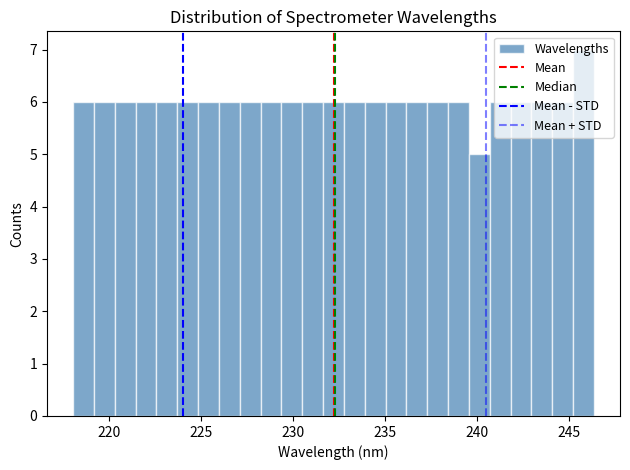

Read against the x-axis, roughly where is the centre of the tallest bar?

246.0